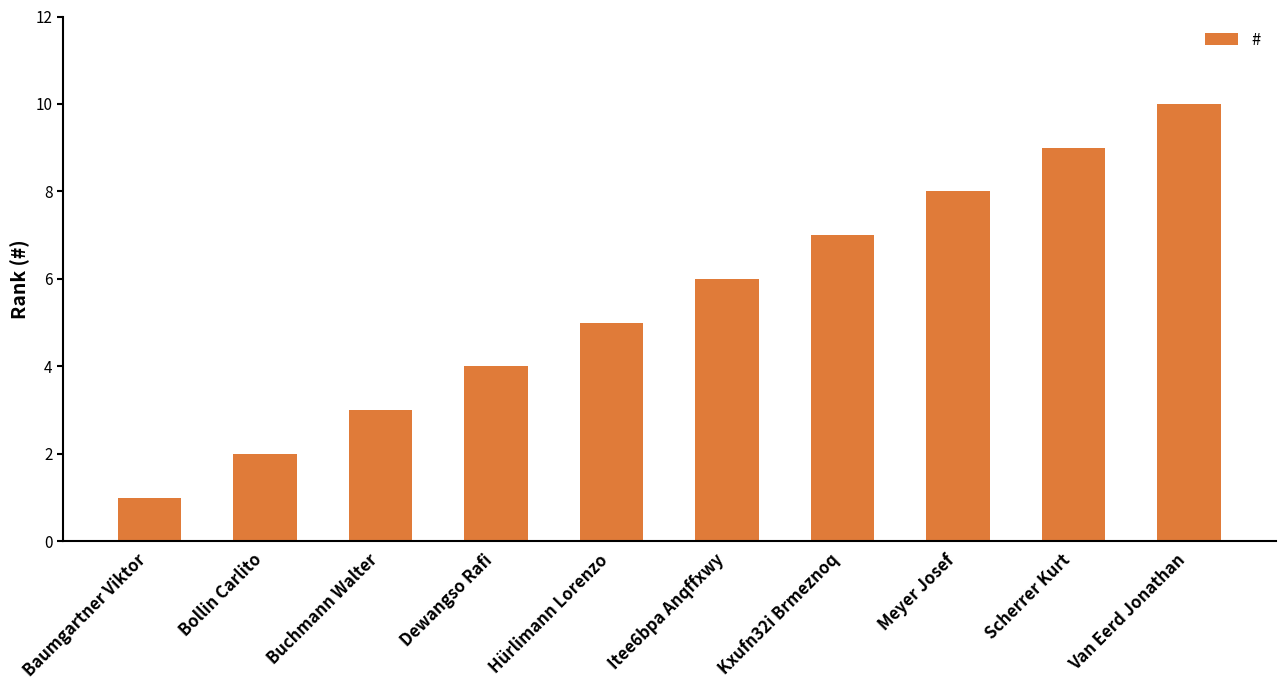

What is the difference between the values at Kxufn32i Brmeznoq and Buchmann Walter?

4